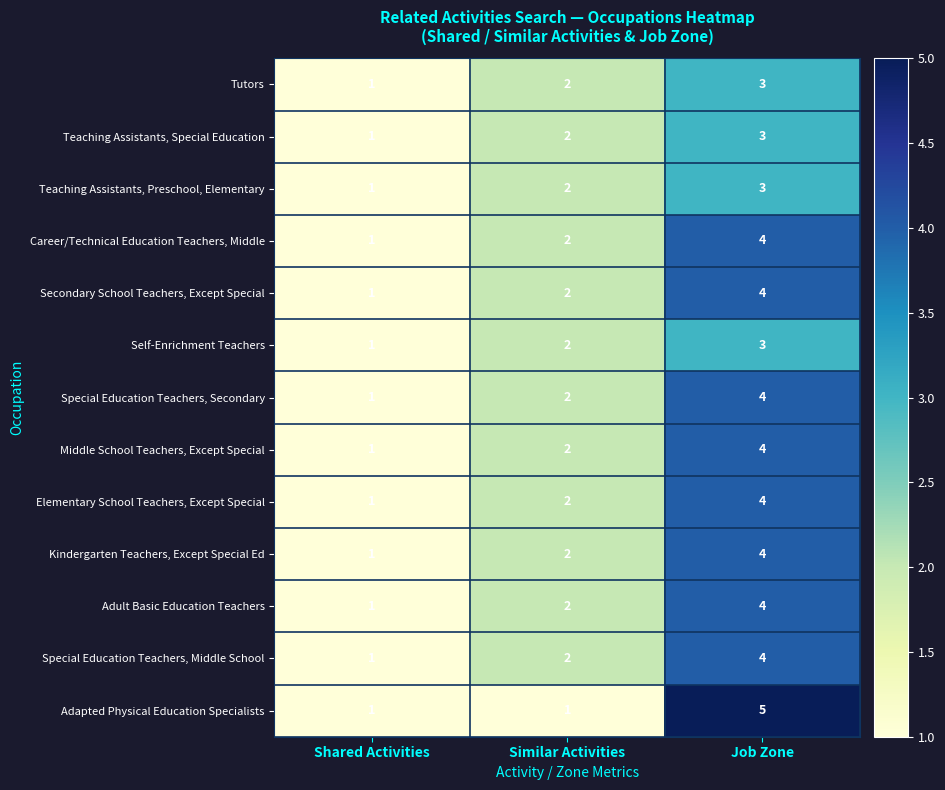

The Teaching Assistants, Preschool, Elementary series shows 2 at Similar Activities. True or false?

True